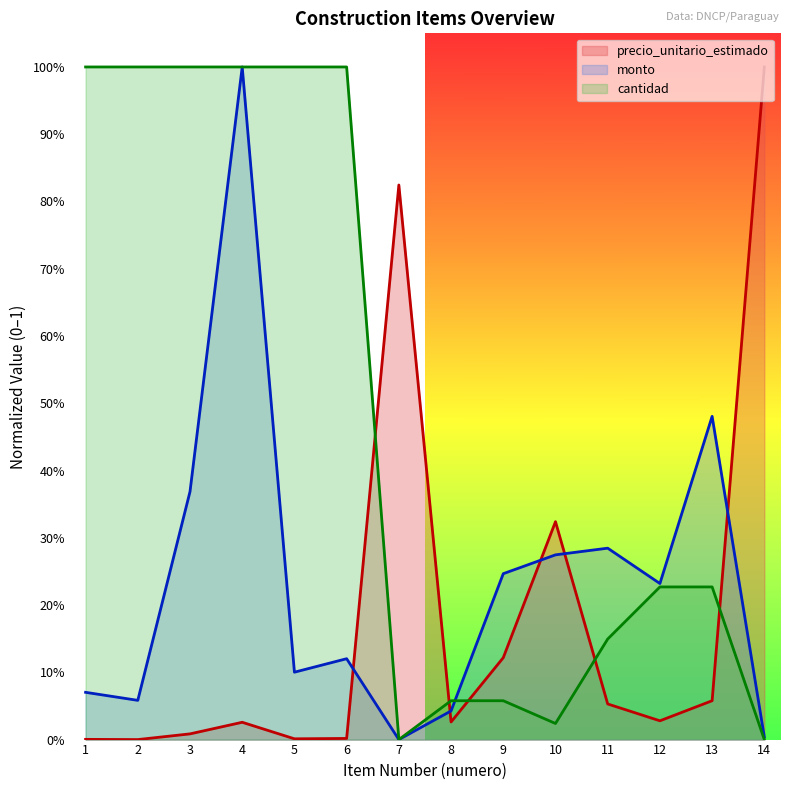

At how many categories does at least one series exceed 0?

14